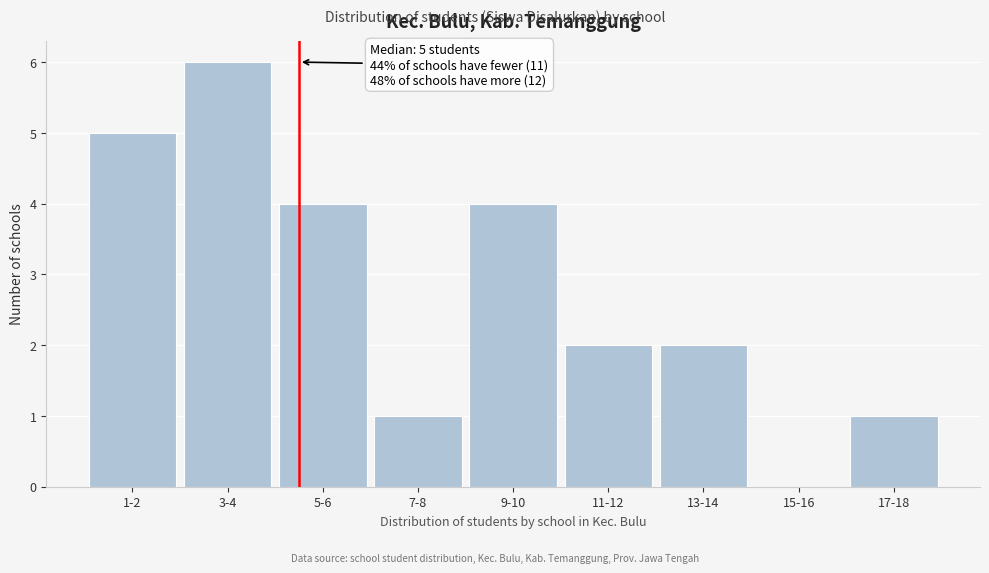

Reading right to left, extract all data points from this chart.

17-18=1	15-16=0	13-14=2	11-12=2	9-10=4	7-8=1	5-6=4	3-4=6	1-2=5